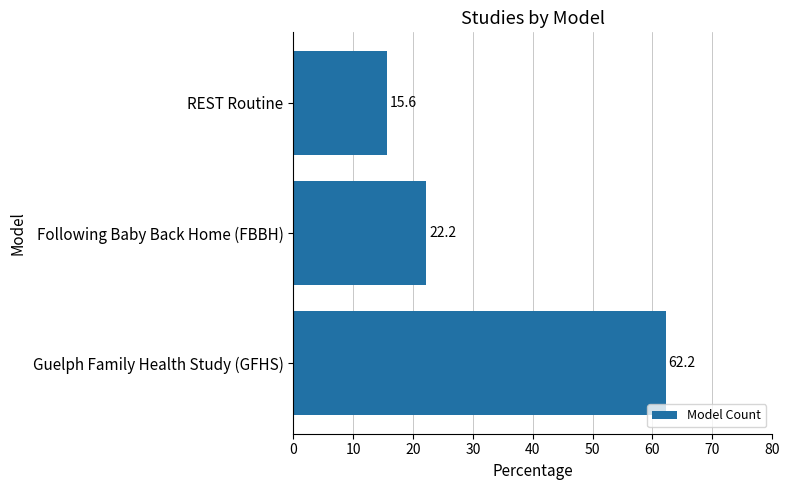

List the labels in order of value, largest first.

Guelph Family Health Study (GFHS), Following Baby Back Home (FBBH), REST Routine